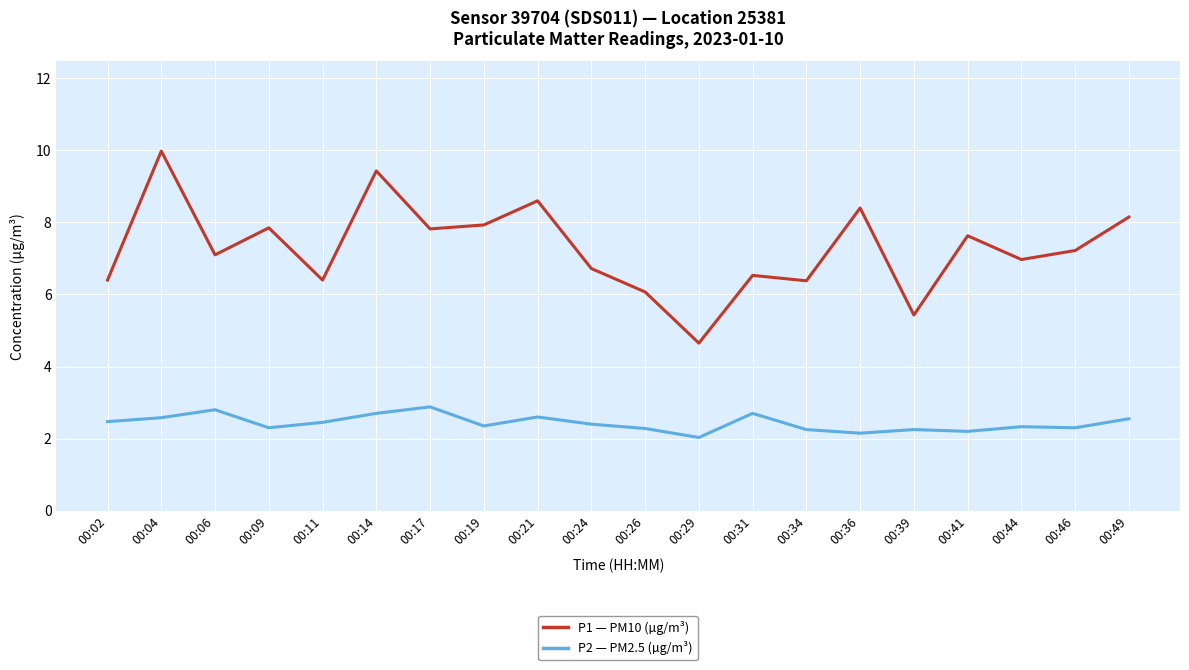

At which category does P2 — PM2.5 (µg/m³) reach its first local peak?

00:06